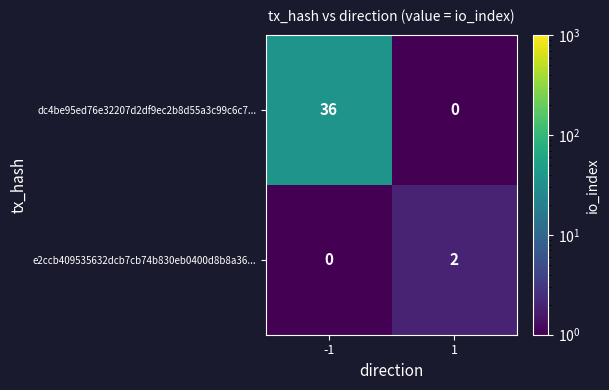

At -1, list the series in order from largest to smallest.

dc4be95ed76e32207d2df9ec2b8d55a3c99c6c7..., e2ccb409535632dcb7cb74b830eb0400d8b8a36...